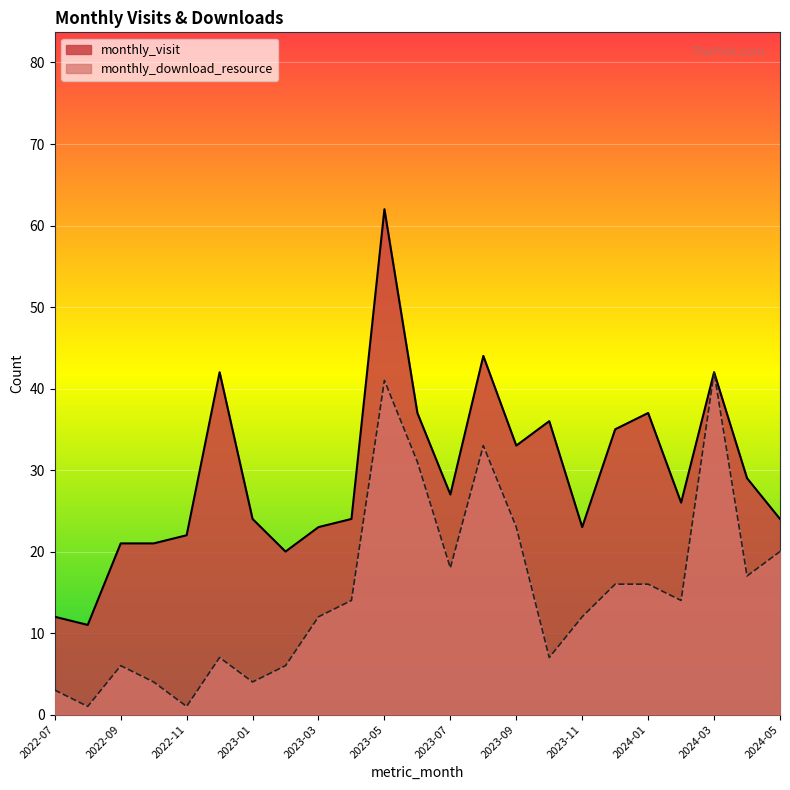

Which label corresponds to the smallest value in the chart?

2022-08